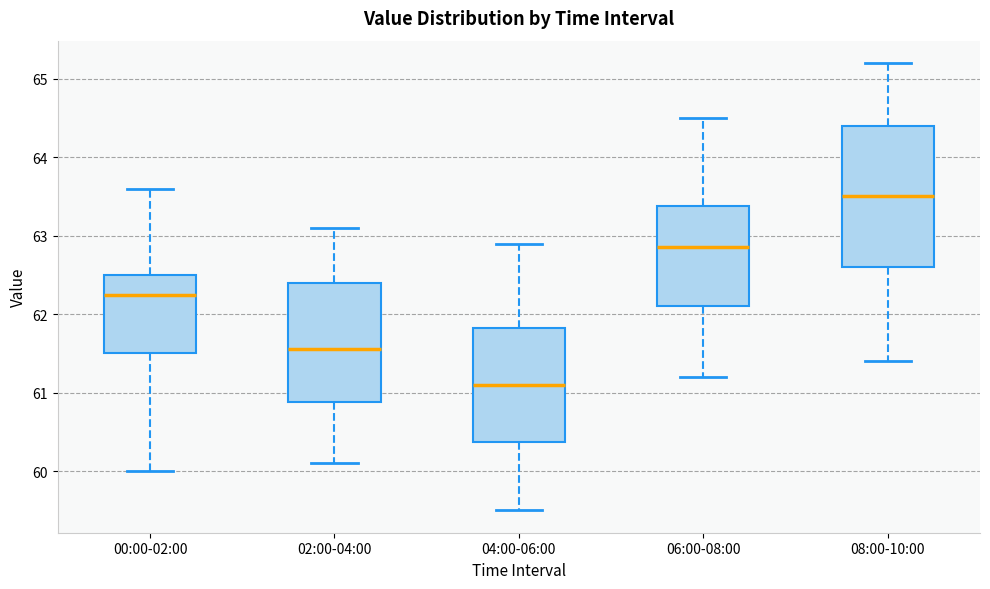

Which box has the lowest median line?

04:00-06:00